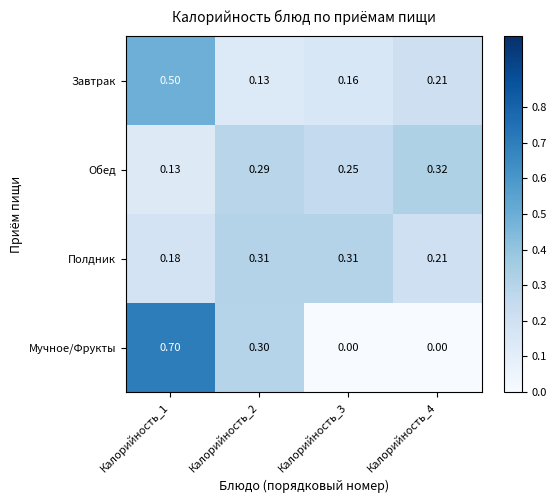

Is the value of Полдник at Калорийность_1 greater than the value of Обед at Калорийность_4?

No